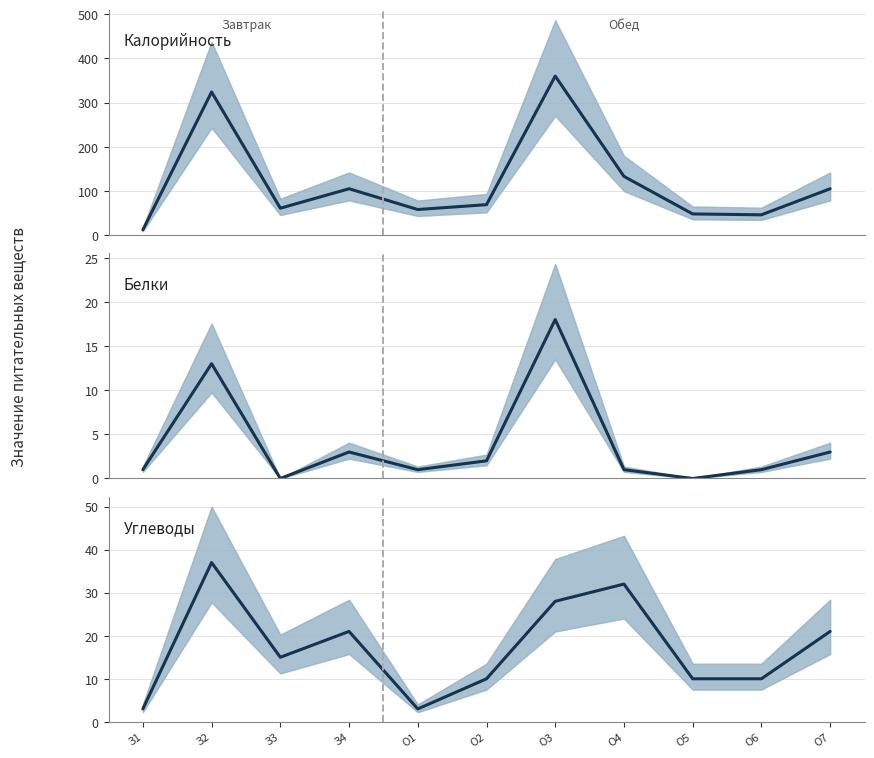

What is the total value across all series at О1?

62